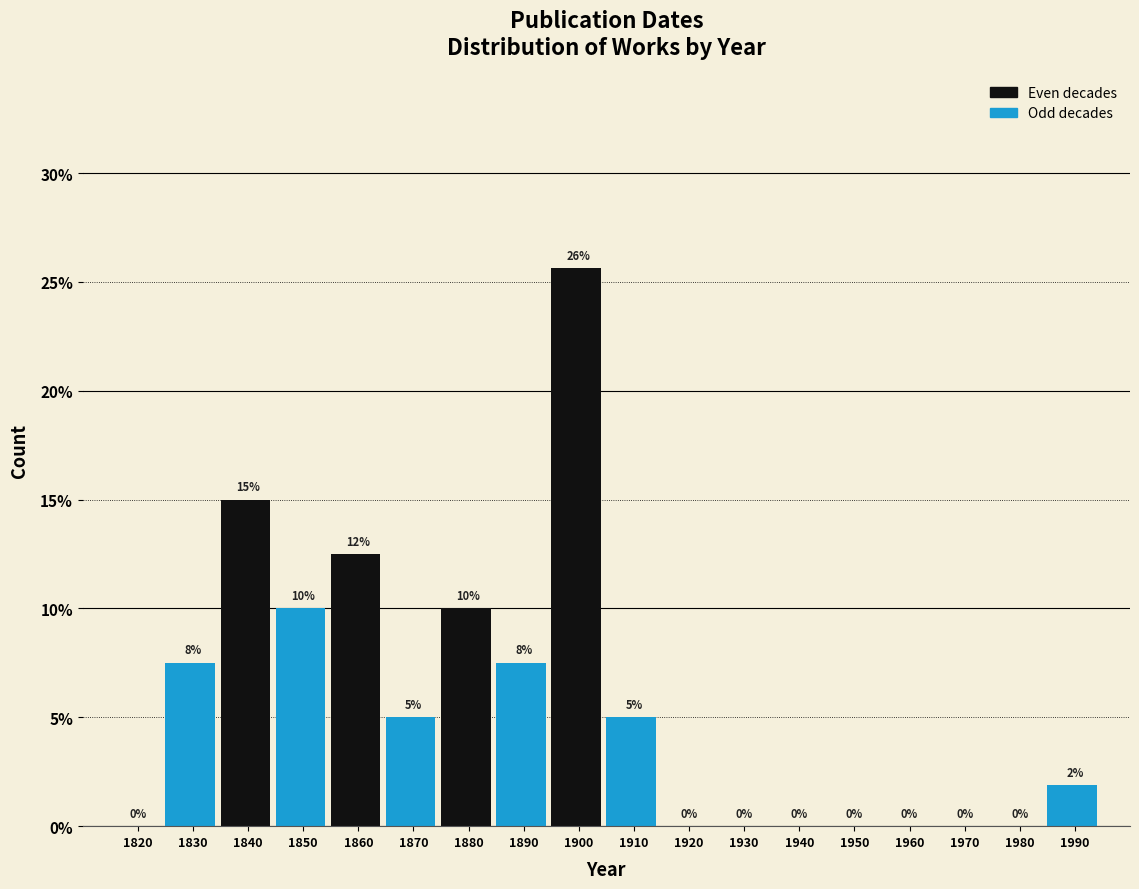

At which label is the value closest to 12?

1860